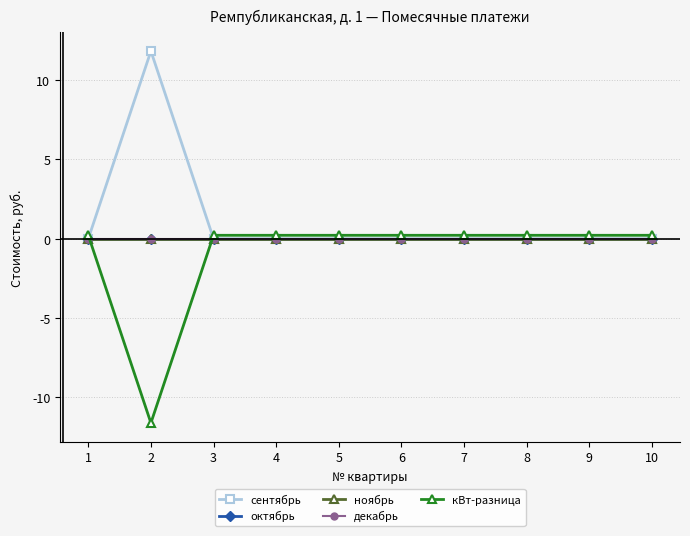

Reading right to left, transcribe all the data shown in this chart.

сентябрь: 10=0.0	9=0.0	8=0.0	7=0.0	6=0.0	5=0.0	4=0.0	3=0.0	2=11.8	1=0.0
октябрь: 10=0.0	9=0.0	8=0.0	7=0.0	6=0.0	5=0.0	4=0.0	3=0.0	2=0.0	1=0.0
ноябрь: 10=0.0	9=0.0	8=0.0	7=0.0	6=0.0	5=0.0	4=0.0	3=0.0	2=0.0	1=0.0
декабрь: 10=0.0	9=0.0	8=0.0	7=0.0	6=0.0	5=0.0	4=0.0	3=0.0	2=0.0	1=0.0
кВт-разница: 10=0.2	9=0.2	8=0.2	7=0.2	6=0.2	5=0.2	4=0.2	3=0.2	2=-11.6	1=0.2